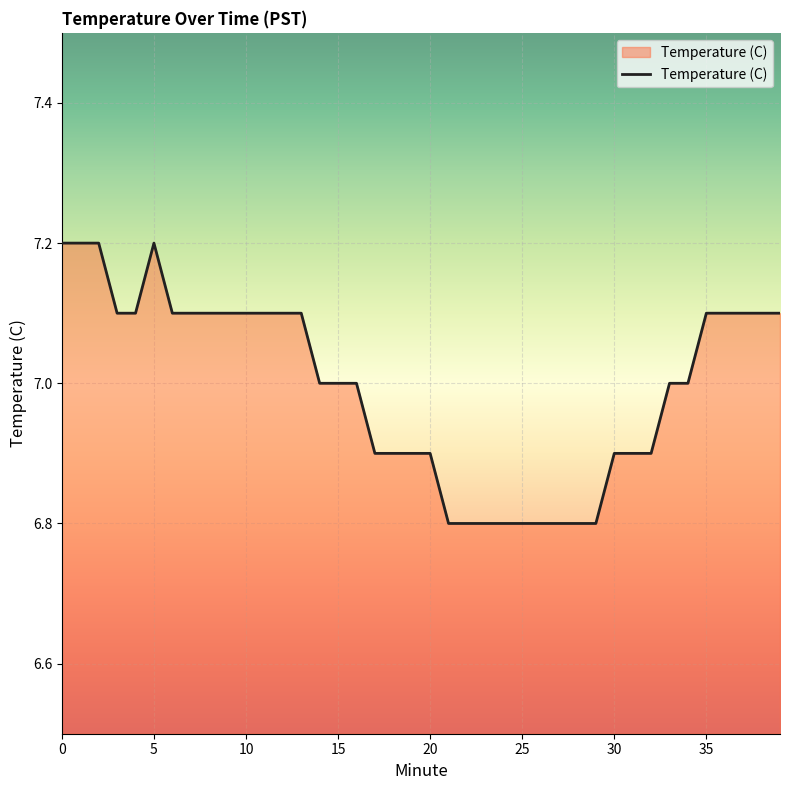

What is the minimum value shown in the chart?

6.8